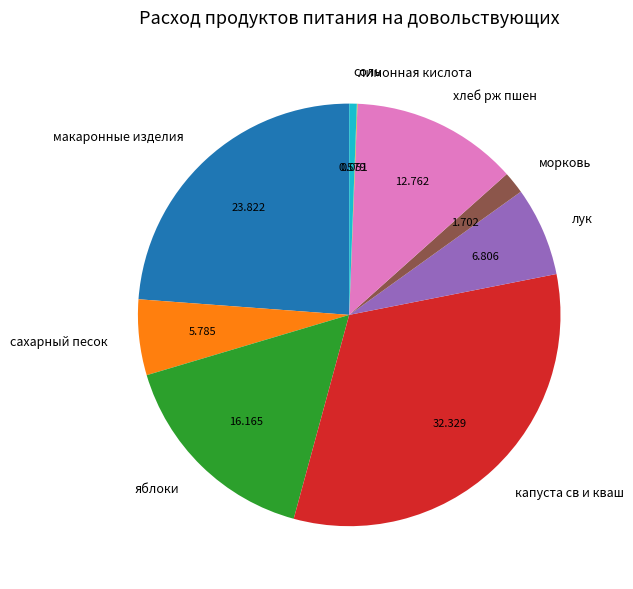

Between макаронные изделия and морковь, which is larger?

макаронные изделия